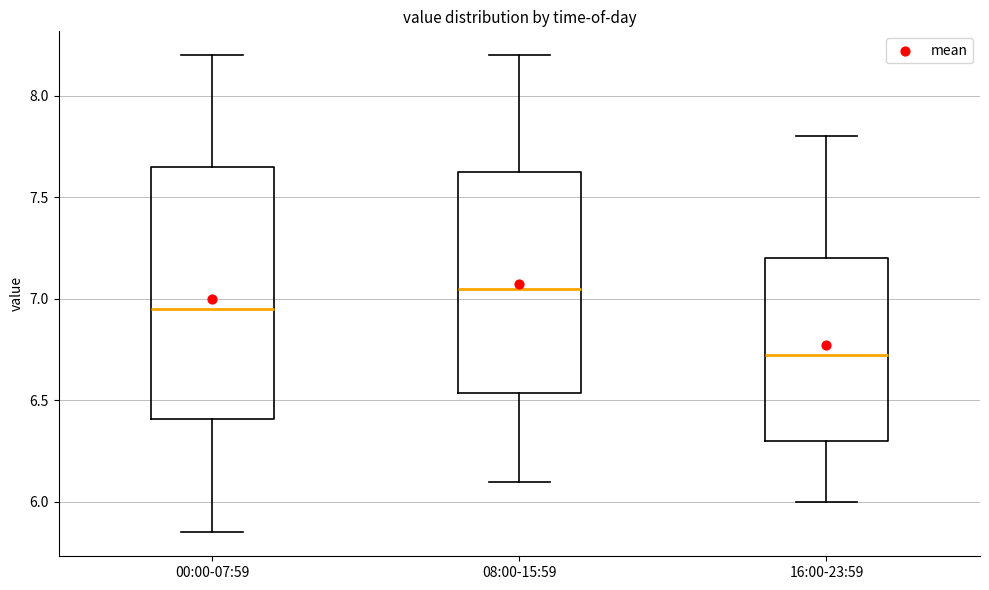

Reading left to right, transcribe this box plot: for each box, give where its median line is, the range the box spans, and where its two whiskers end, as read against the y-axis. The values are not printed on the chart, so give them approximately, as read against the axis.

00:00-07:59: median 6.95, box 6.40 to 7.65, whiskers 5.85 to 8.20
08:00-15:59: median 7.05, box 6.55 to 7.65, whiskers 6.10 to 8.20
16:00-23:59: median 6.75, box 6.30 to 7.20, whiskers 6.00 to 7.80